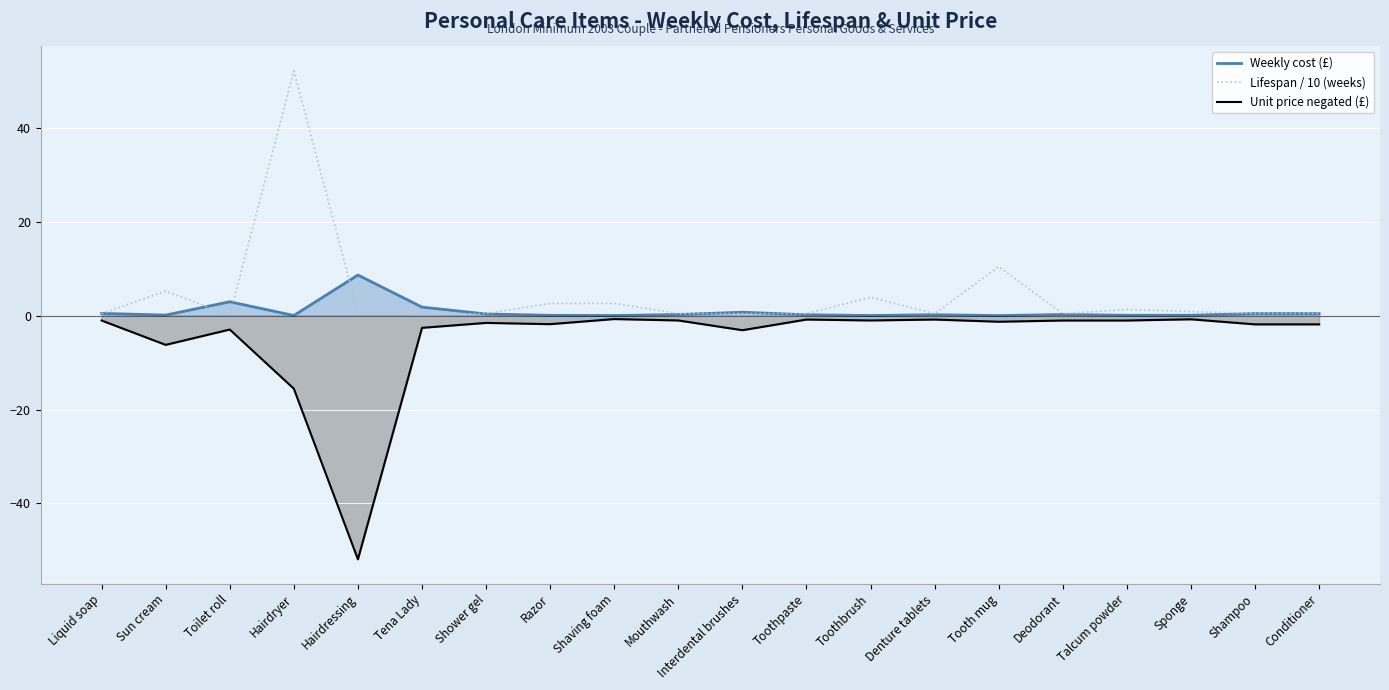

What is the maximum value shown in the chart?

52.1